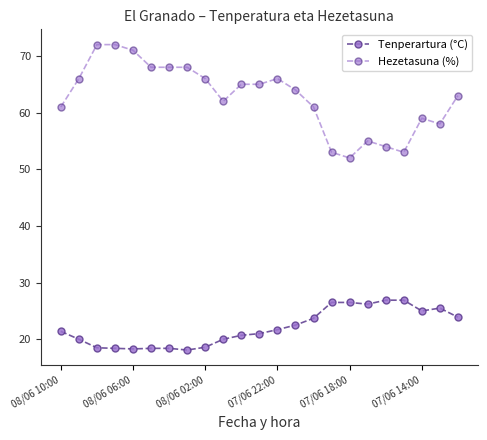

What is the value of the Tenperartura (°C) point at the 5th from the left?

18.3